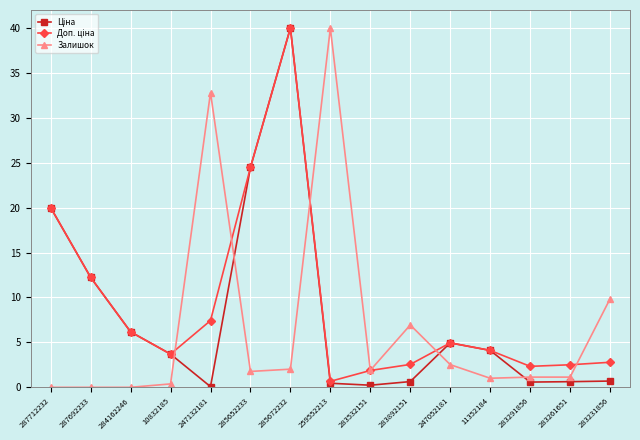

True or false: Залишок has a value of 1.1 at 283261651.

True